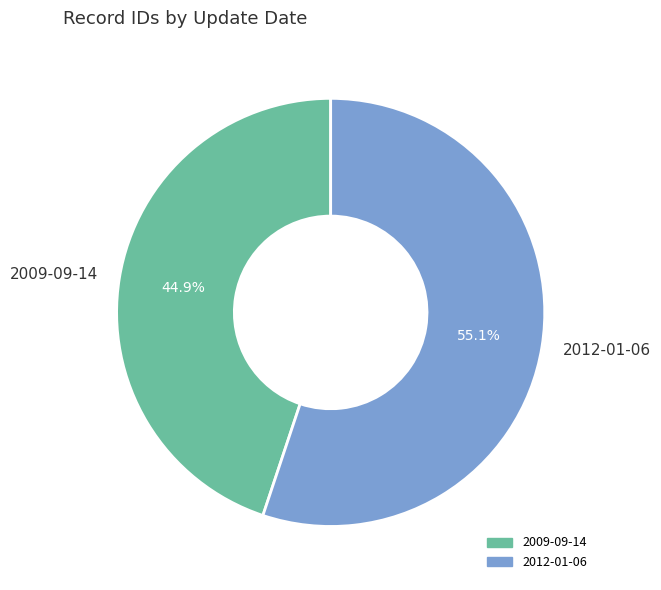

True or false: 2012-01-06 accounts for 55% of the total.

True